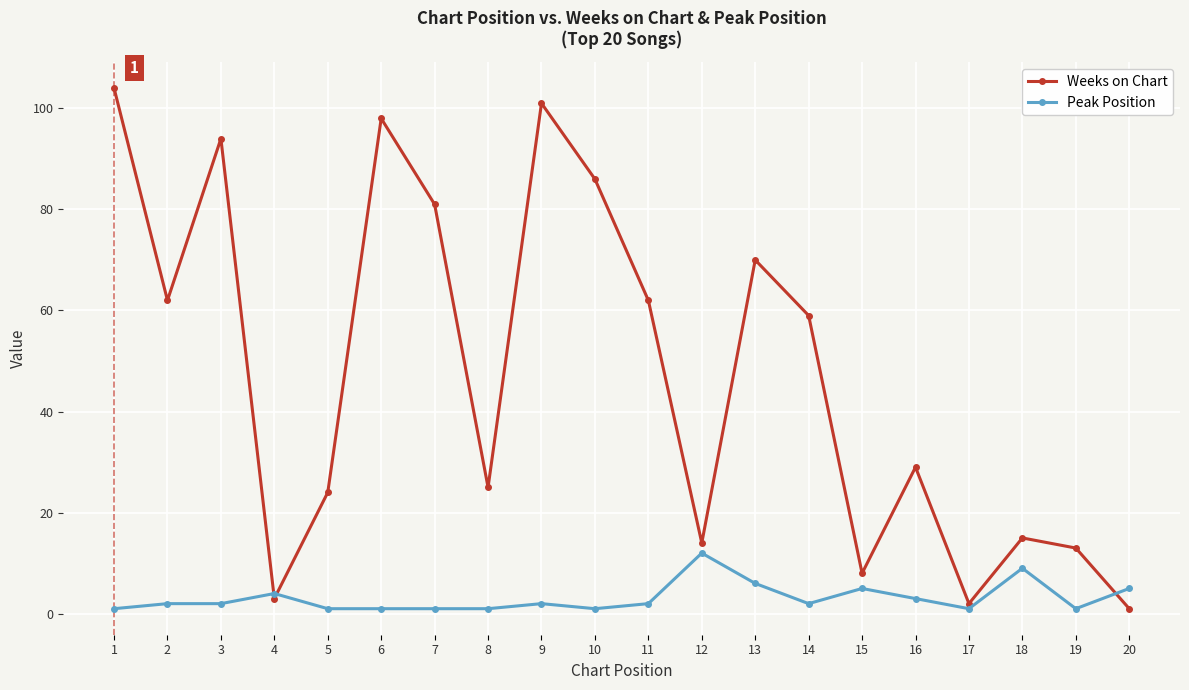

How many times do Weeks on Chart and Peak Position cross each other?

3